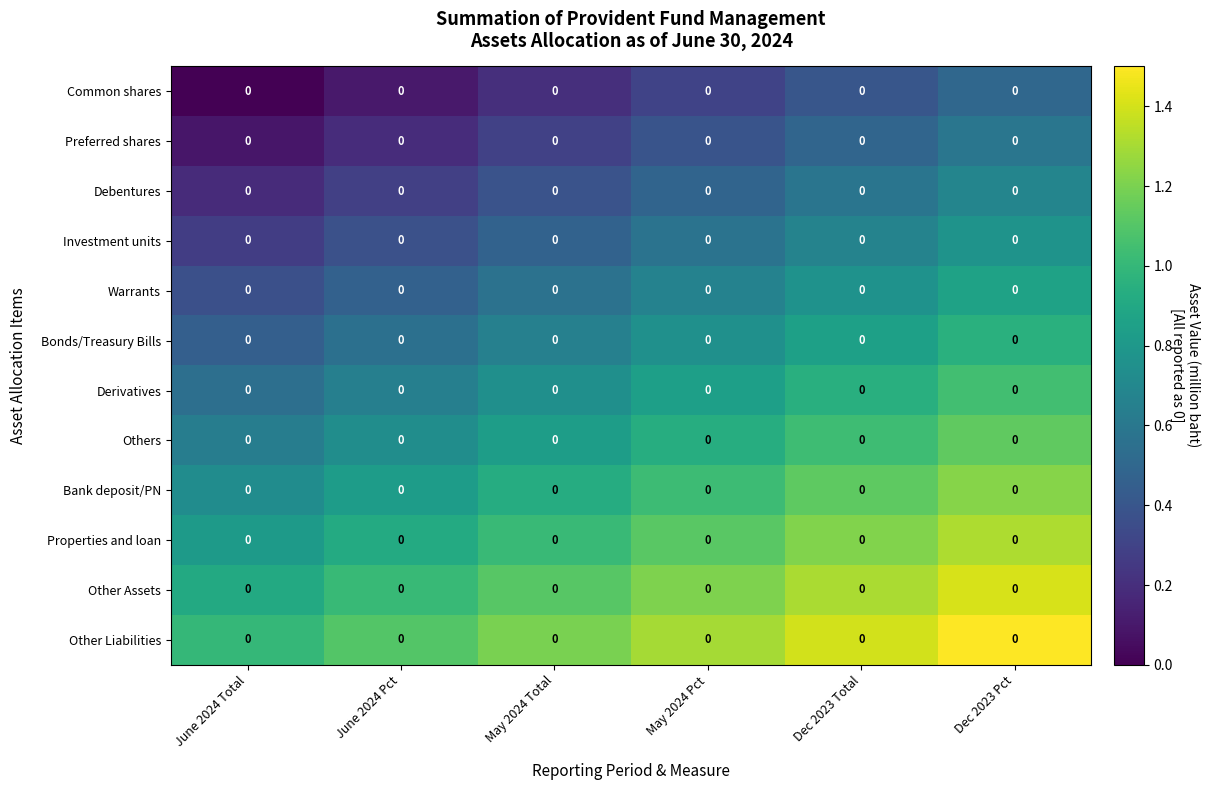

Rank the categories by Bonds/Treasury Bills value from highest to lowest.

Dec 2023 Pct, Dec 2023 Total, May 2024 Pct, May 2024 Total, June 2024 Pct, June 2024 Total